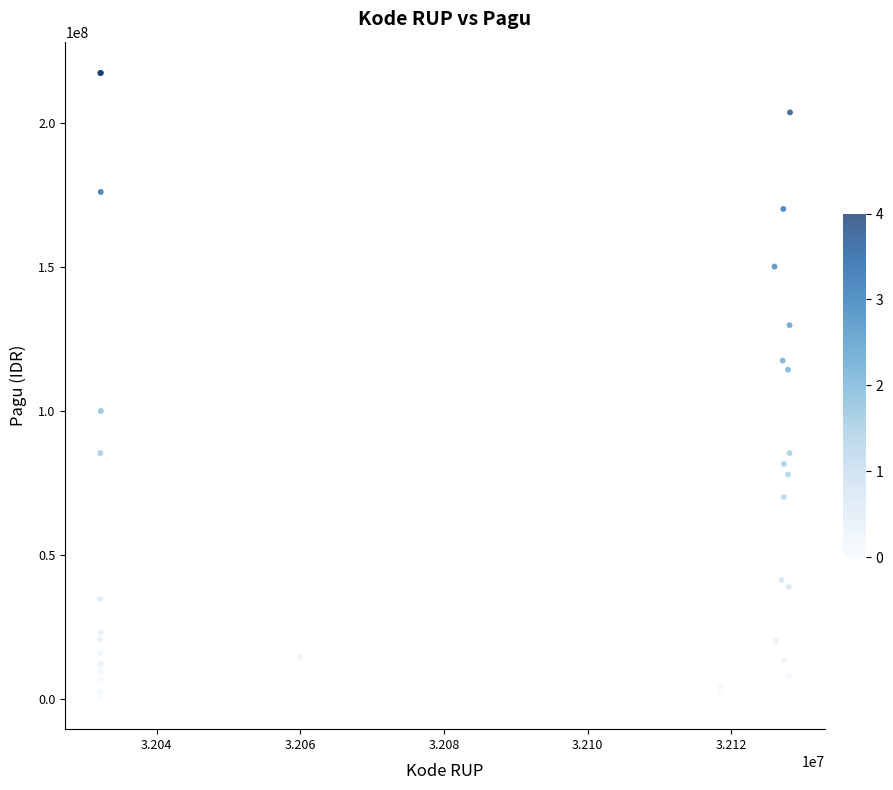

What Y value in the scatter plot is closest to 108830000?

114296000